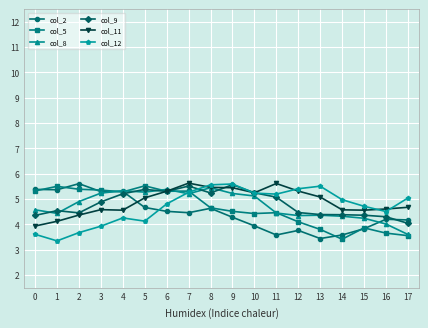

The value of col_2 at 6 is 4.5. True or false?

True